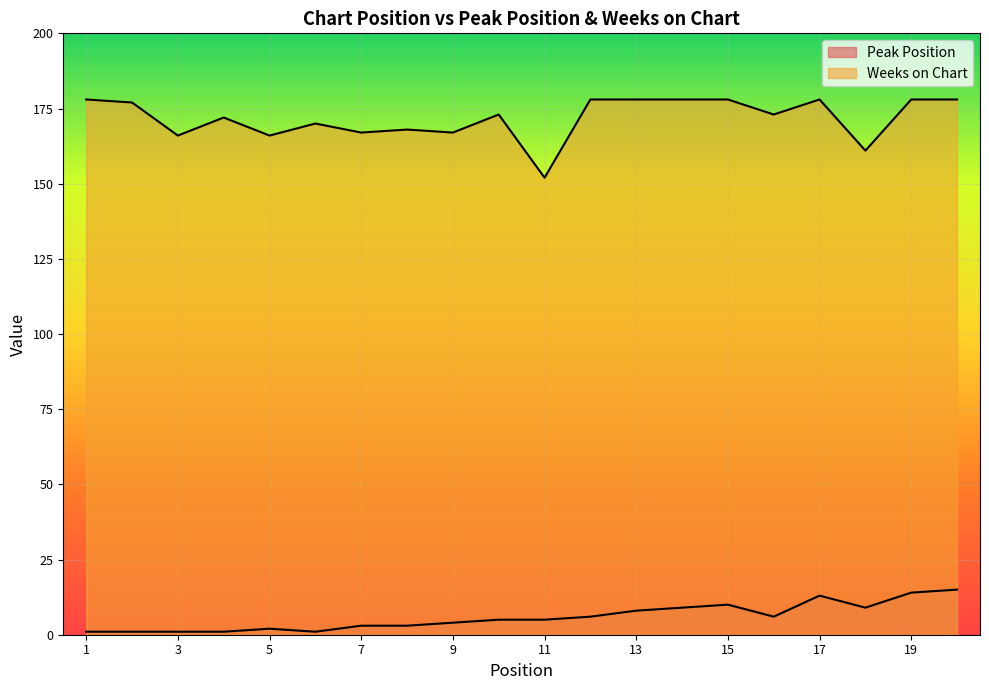

How many lines are shown in the chart?

2